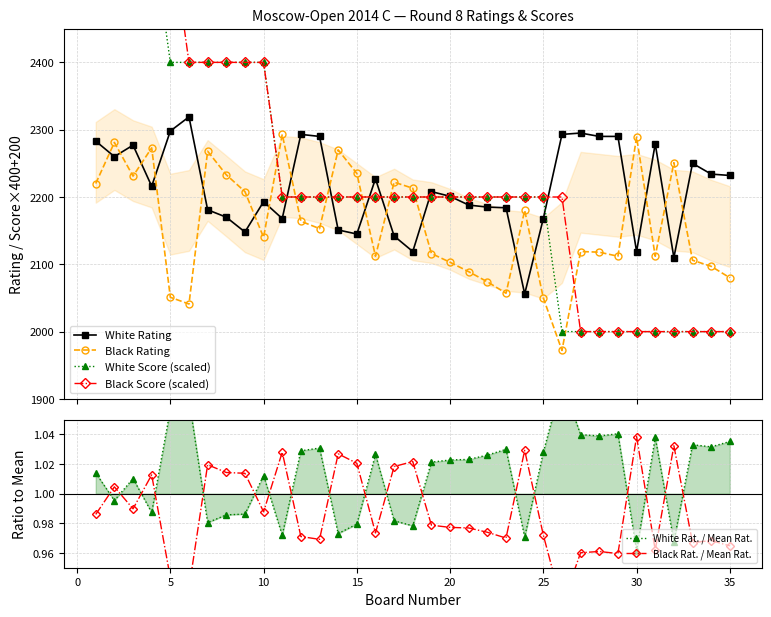

What is the value of the Black Rating point at the 18th from the left?

2213